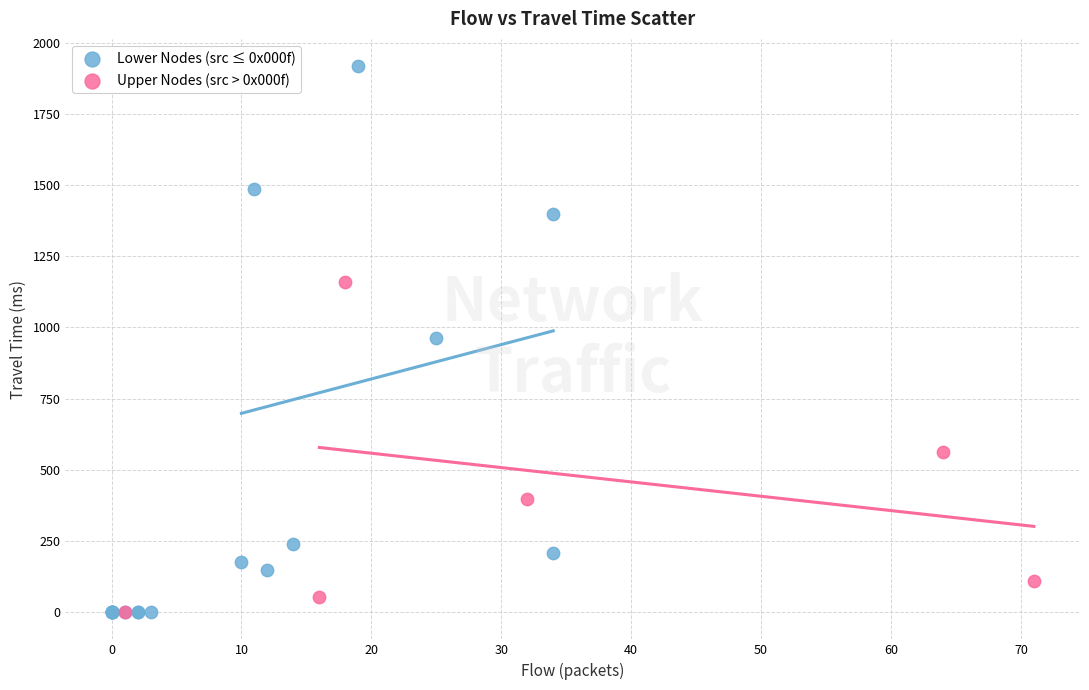

Which series has the widest spread of Y values?

Lower Nodes (src ≤ 0x000f)